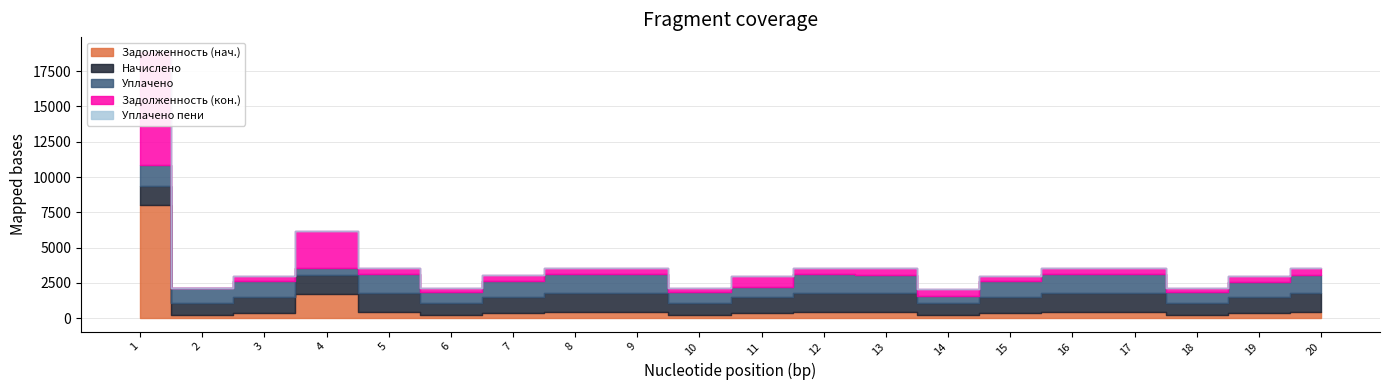

Which series changed the most between 10 and 12?

Начислено